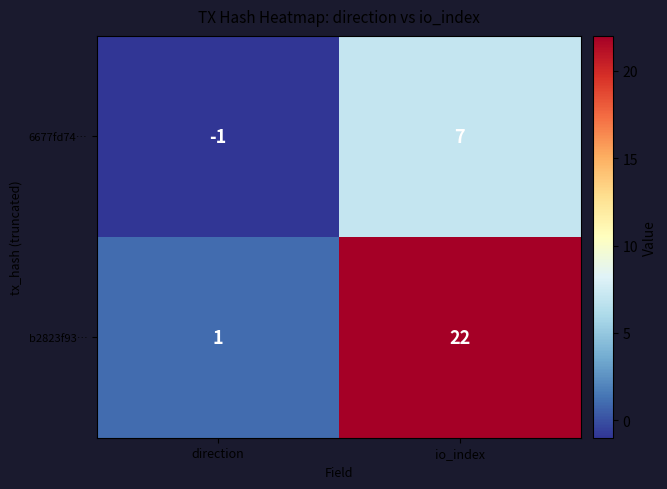

Which series has the largest range (max minus min)?

b2823f93…